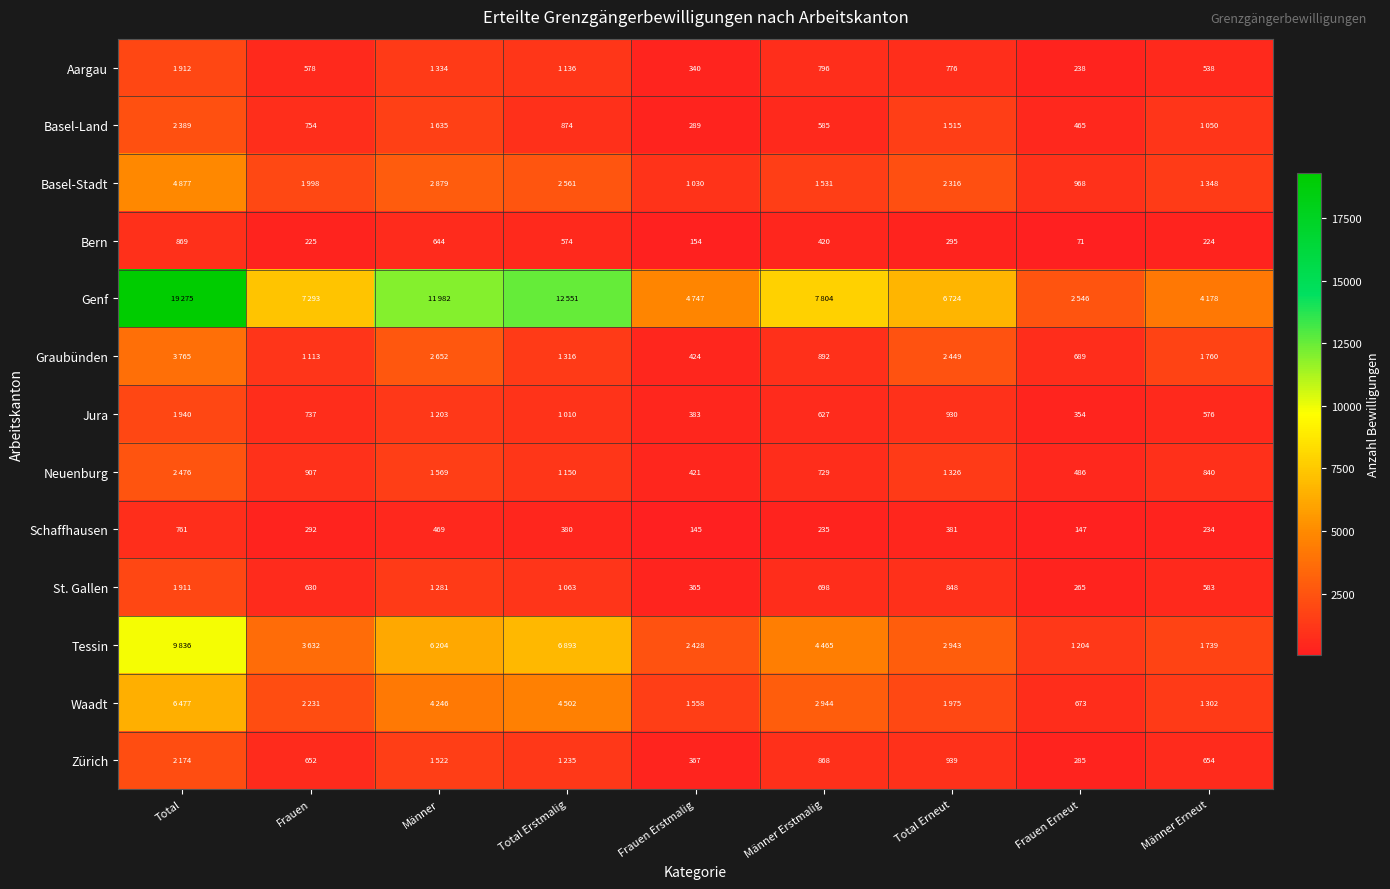

The Basel-Land series shows 346 at Frauen. True or false?

False